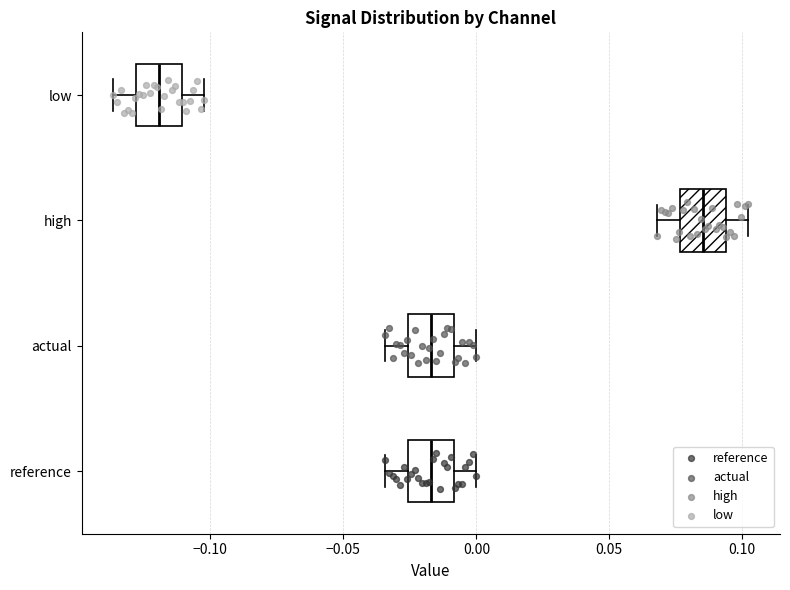

Which box's median line is the furthest to the right?

high